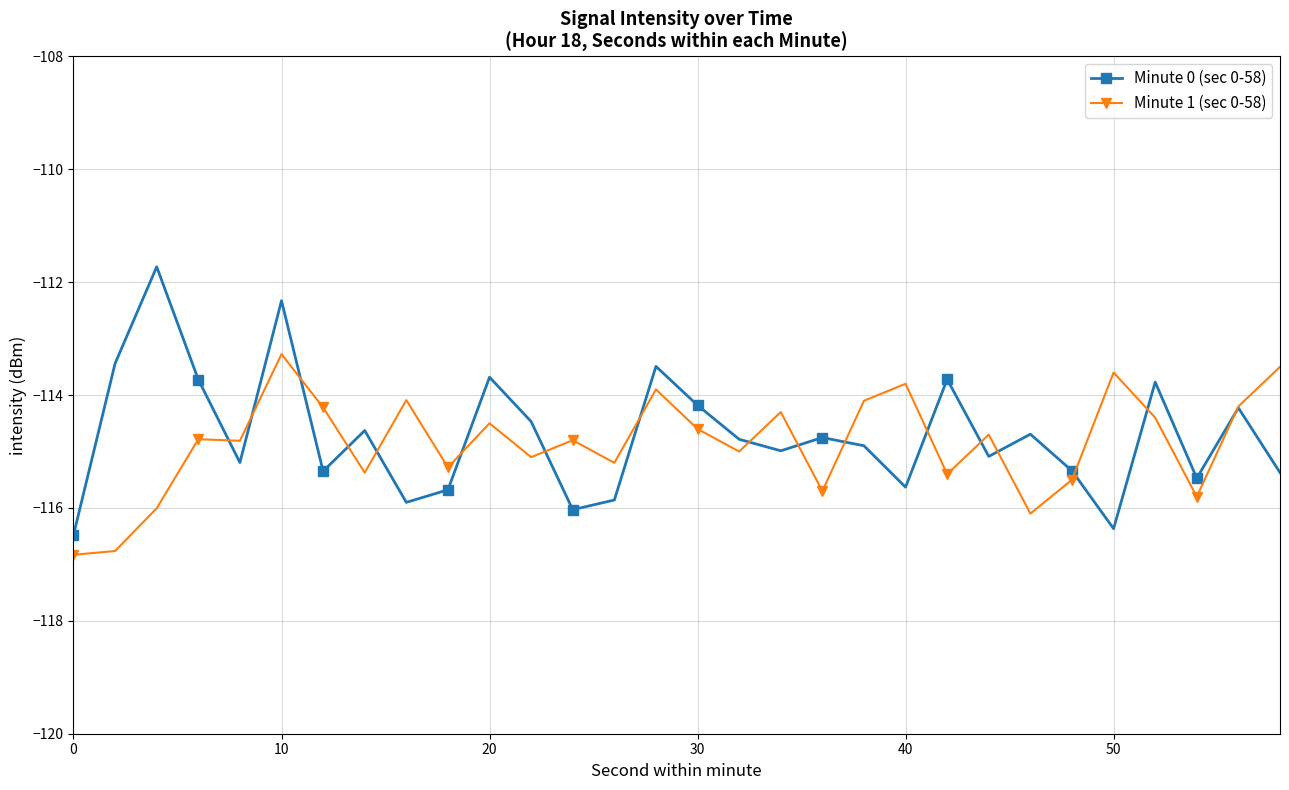

What is the value of the Minute 1 (sec 0-58) point at the 24th from the left?

-116.1